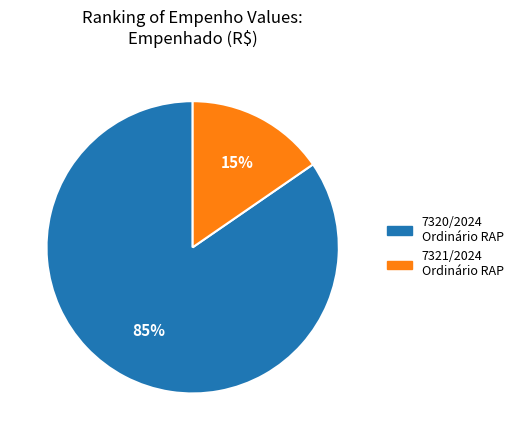

To the nearest percent, what is the combined percentage of 7321/2024 Ordinário RAP and 7320/2024 Ordinário RAP?

100%